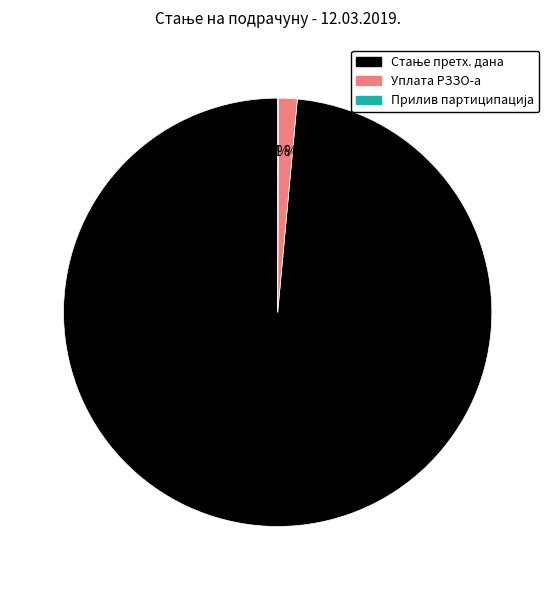

Is there a majority slice in this chart?

Yes